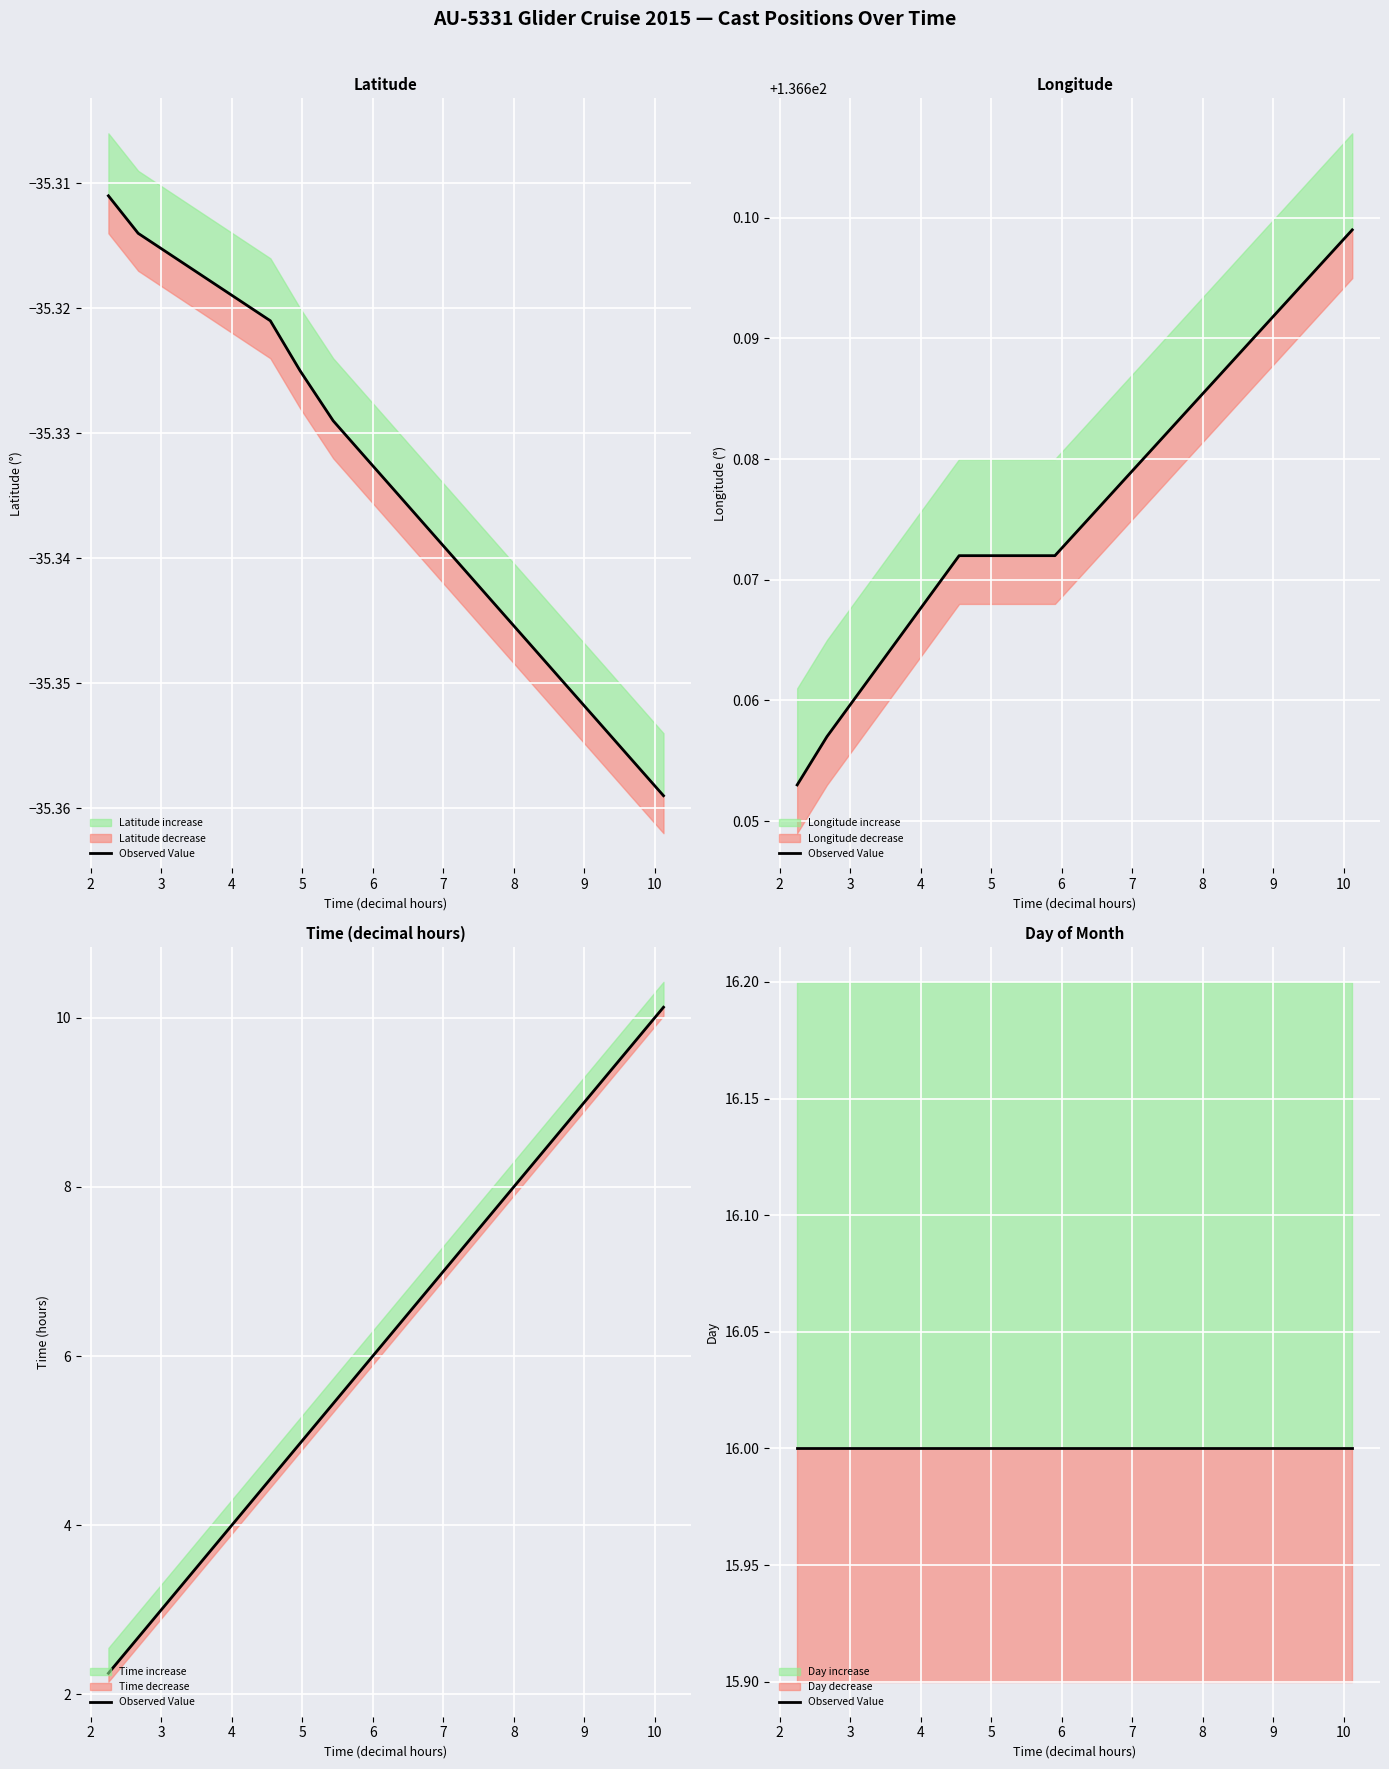

Is the value of TIME at 4 greater than the value of LONGITUDE at 4?

No